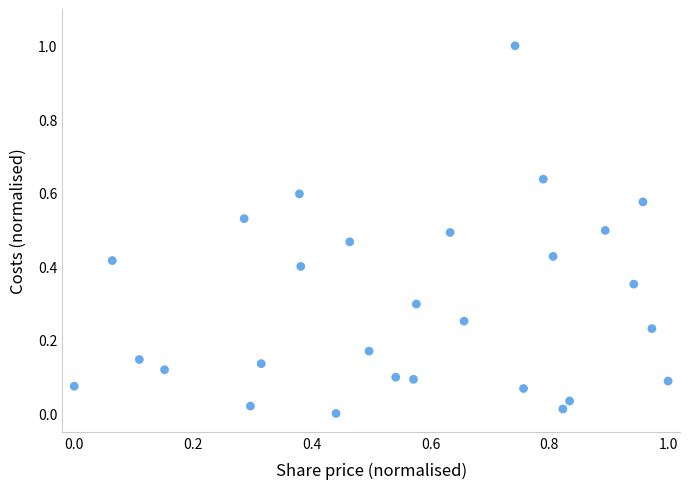

What is the range of Y values (max minus min)?

1.0